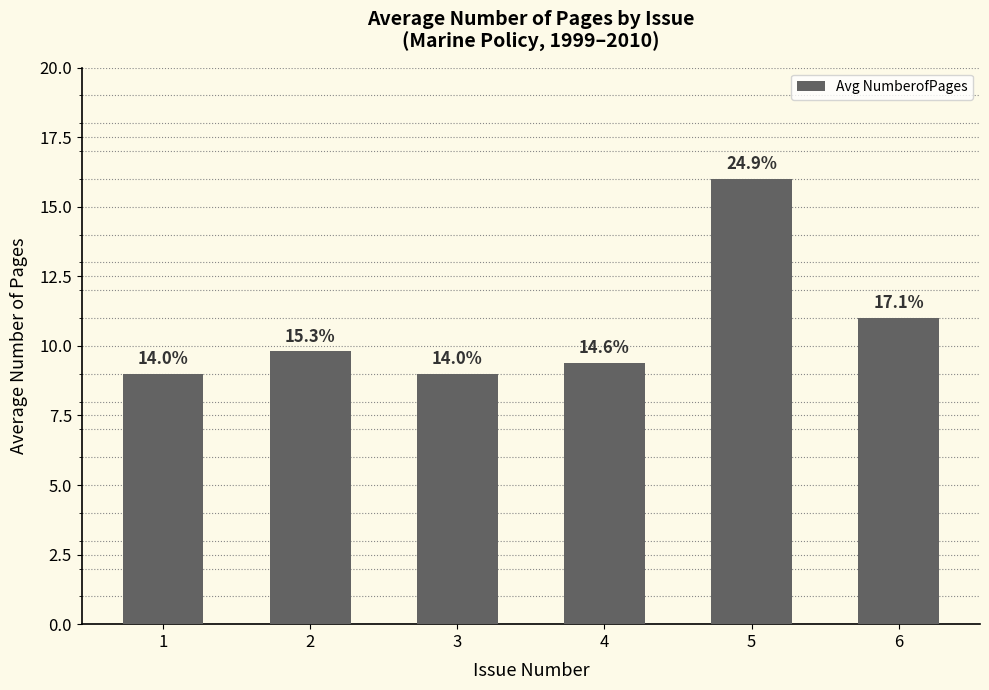

The value at 2 is 9.8. True or false?

True